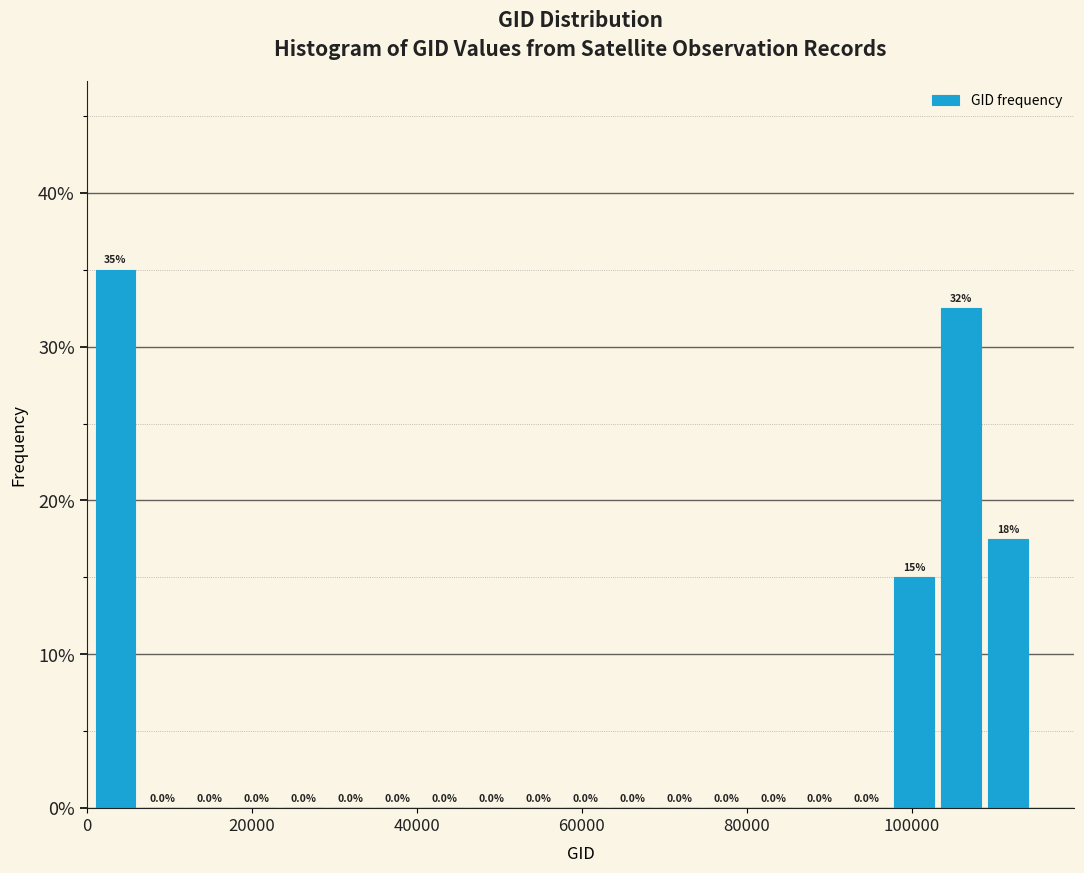

Around what value on the x-axis is the tallest bar? Give the approximate position of its centre, as read against the axis.

4000